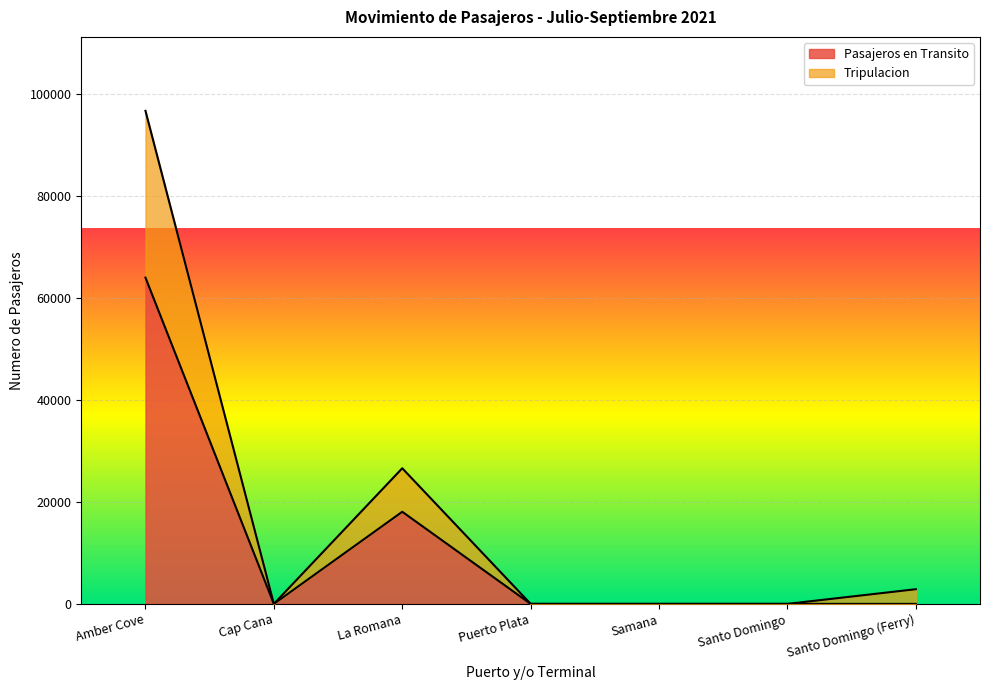

Reading right to left, extract all data points from this chart.

Pasajeros en Transito: 0	0	0	0	18065	0	63981
Tripulacion: 2877	0	0	0	26597	0	96689